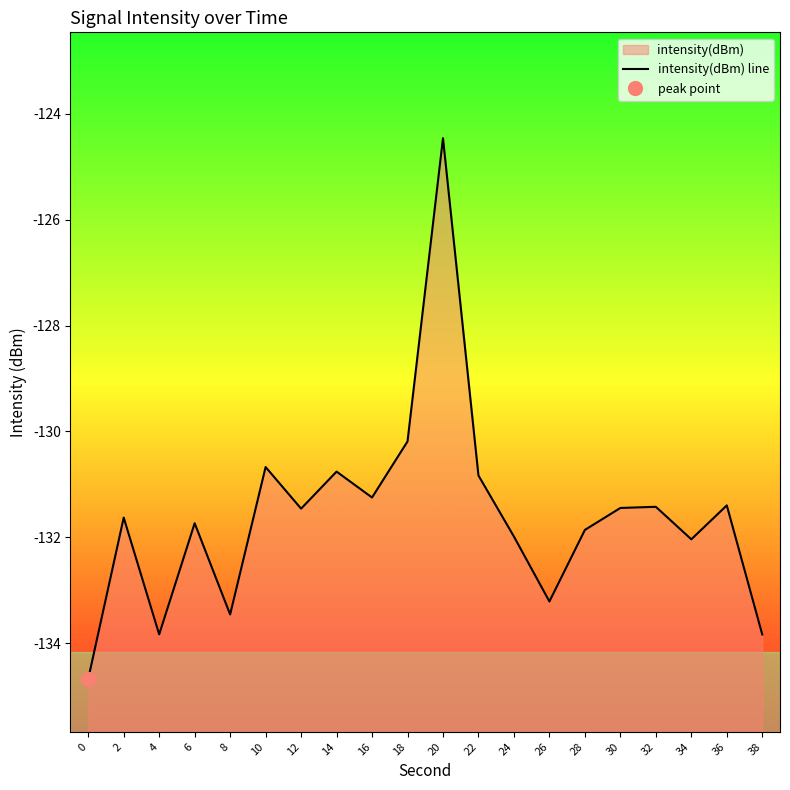

How many series are shown in this chart?

1